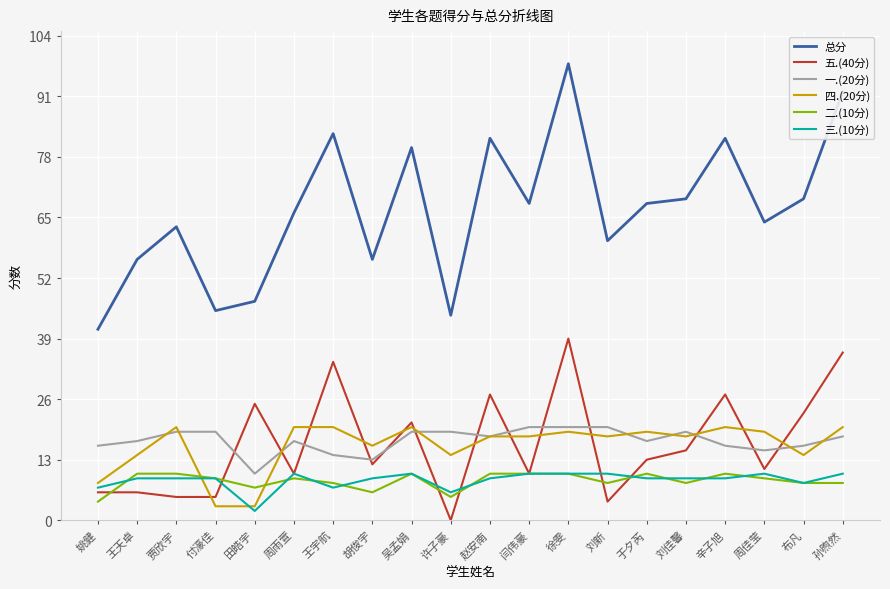

Reading left to right, list all the values displayed in this chart.

总分: 41	56	63	45	47	66	83	56	80	44	82	68	98	60	68	69	82	64	69	92
五.(40分): 6	6	5	5	25	10	34	12	21	0	27	10	39	4	13	15	27	11	23	36
一.(20分): 16	17	19	19	10	17	14	13	19	19	18	20	20	20	17	19	16	15	16	18
四.(20分): 8	14	20	3	3	20	20	16	20	14	18	18	19	18	19	18	20	19	14	20
二.(10分): 4	10	10	9	7	9	8	6	10	5	10	10	10	8	10	8	10	9	8	8
三.(10分): 7	9	9	9	2	10	7	9	10	6	9	10	10	10	9	9	9	10	8	10